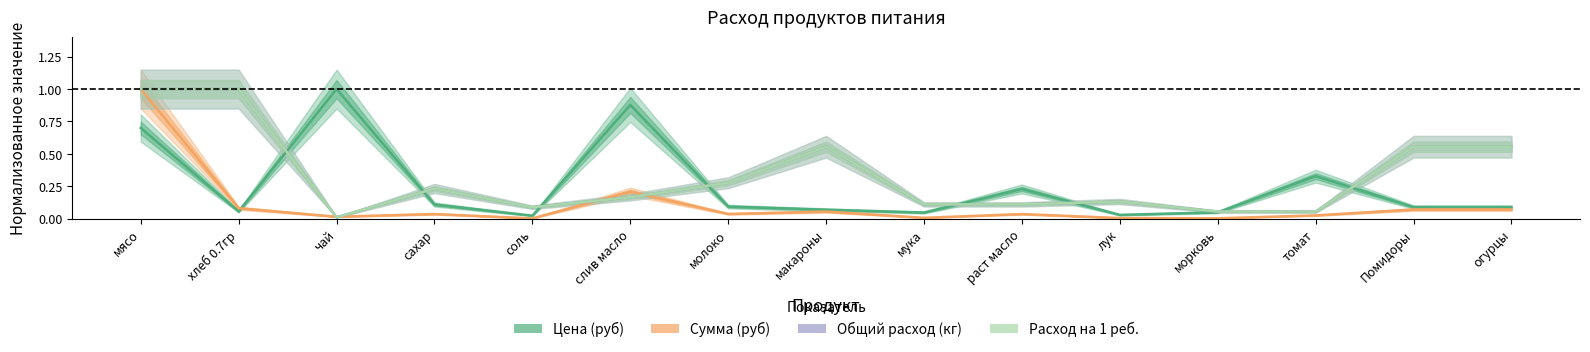

At which category does Цена (руб) reach its first local peak?

чай